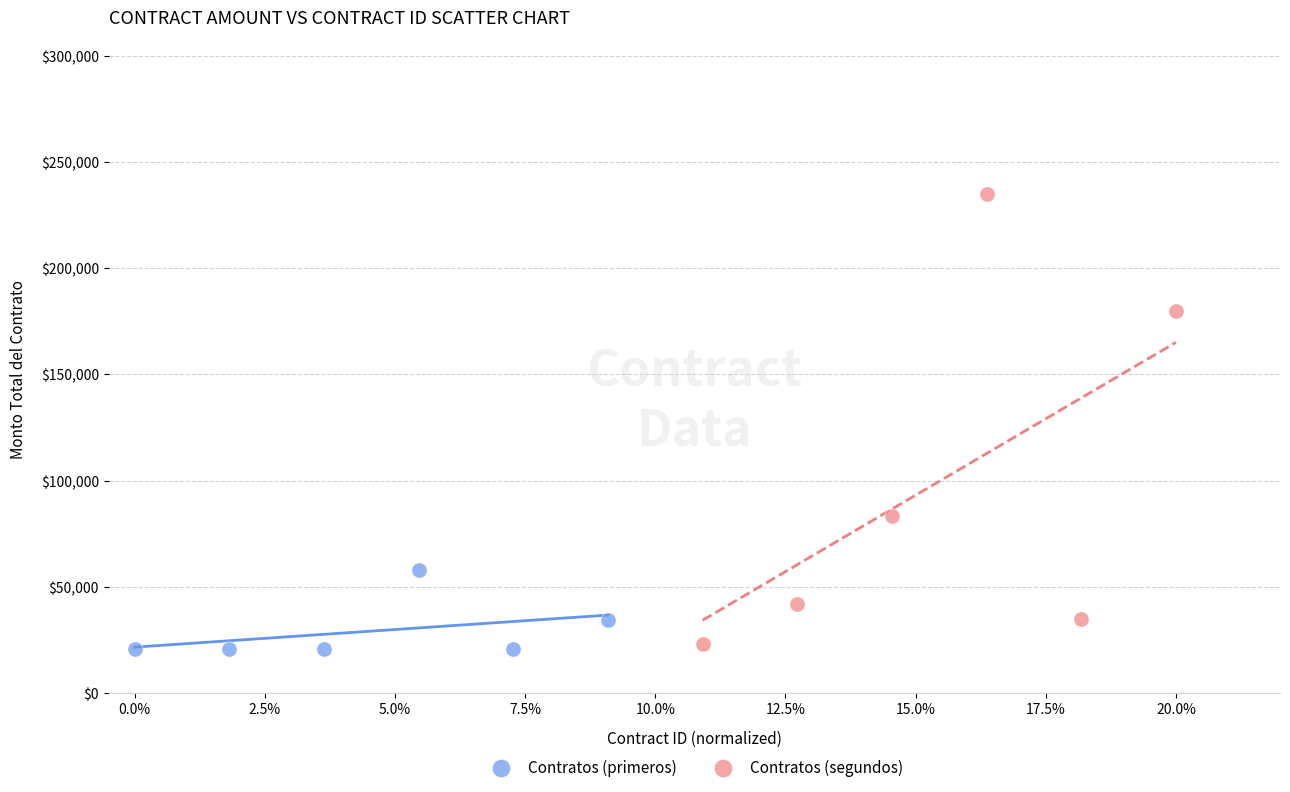

Which series contains the highest Y value?

Contratos (segundos)